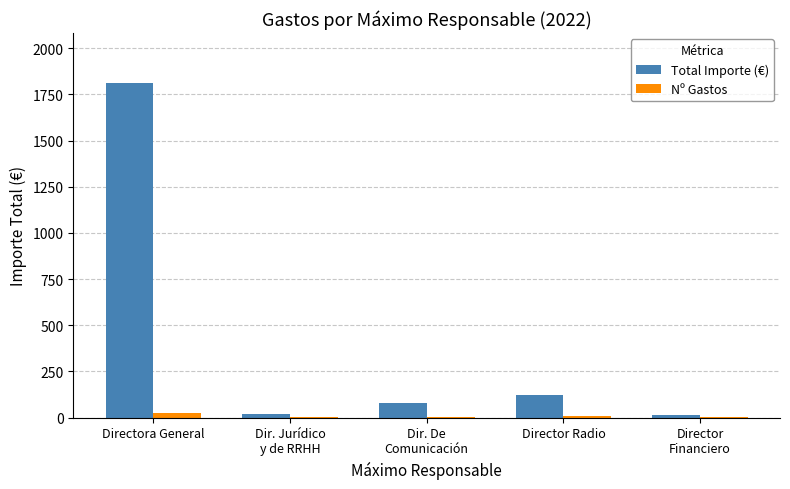

At which category is the sum across all series the highest?

Directora General